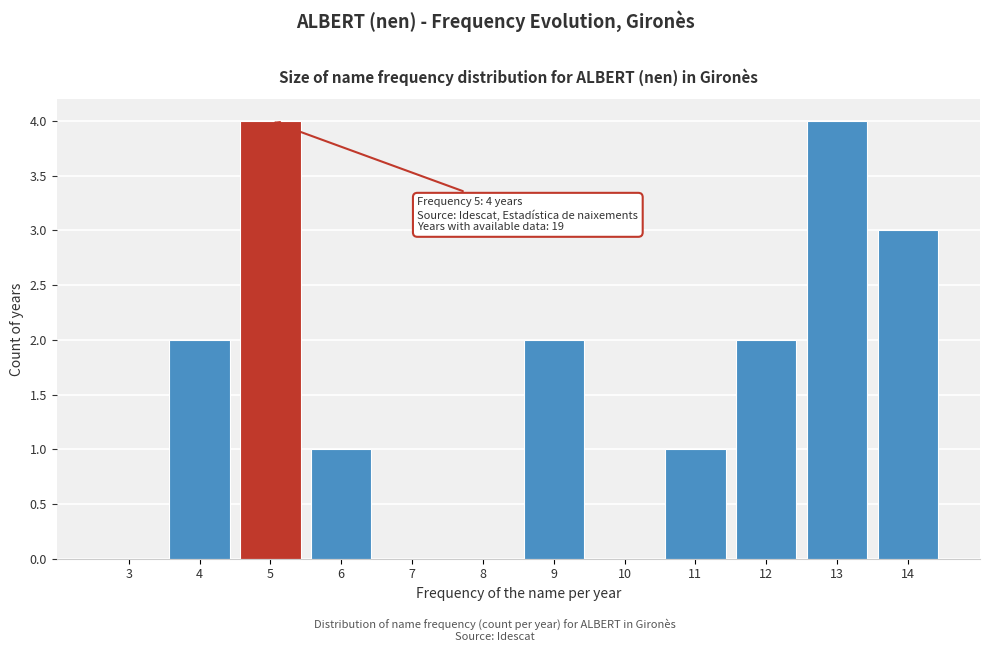

Reading left to right, extract all data points from this chart.

3=0	4=2	5=4	6=1	7=0	8=0	9=2	10=0	11=1	12=2	13=4	14=3